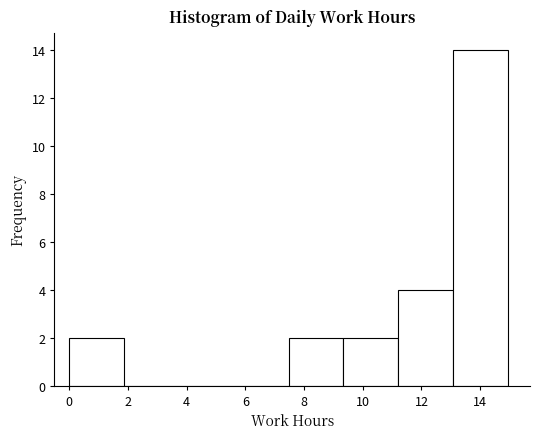

Reading left to right, list every bar in this chart as the range it spans on the x-axis followed by its height. Neither the bar edges nor the heights are printed on the chart, so give them approximately, as read against the axes.

0.0 to 1.8: 2
1.8 to 3.8: 0
3.8 to 5.6: 0
5.6 to 7.4: 0
7.4 to 9.4: 2
9.4 to 11.2: 2
11.2 to 13.0: 4
13.0 to 15.0: 14